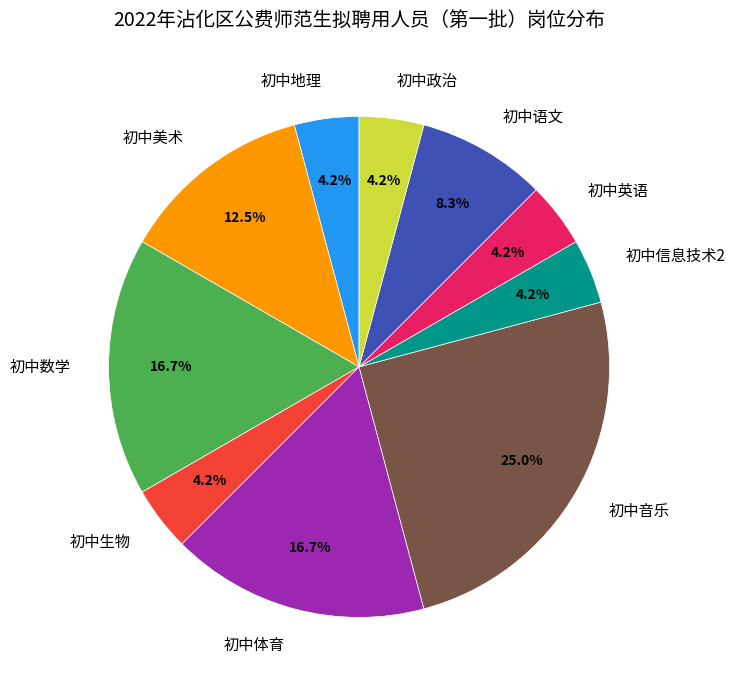

Does any single category account for the majority?

No